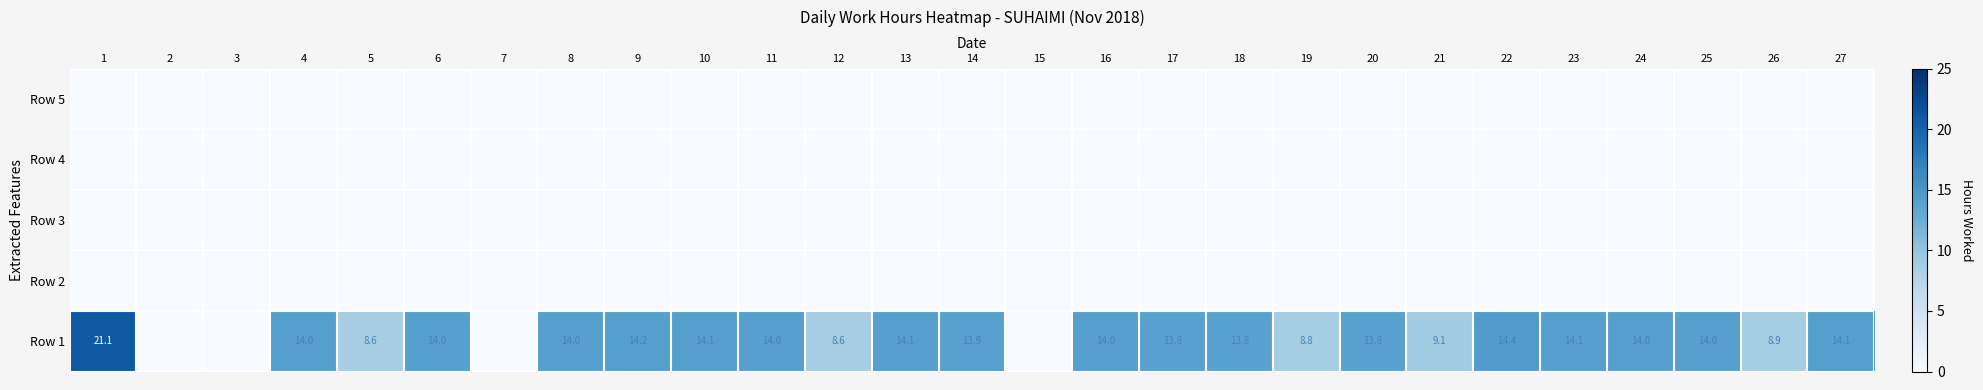

At which category is the sum across all series the highest?

1